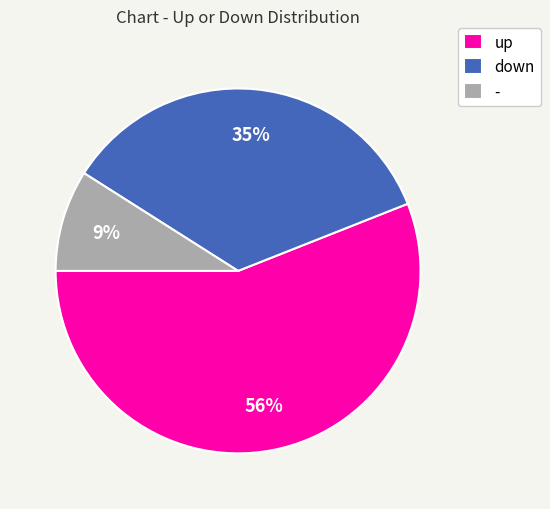

True or false: - accounts for 9% of the total.

True